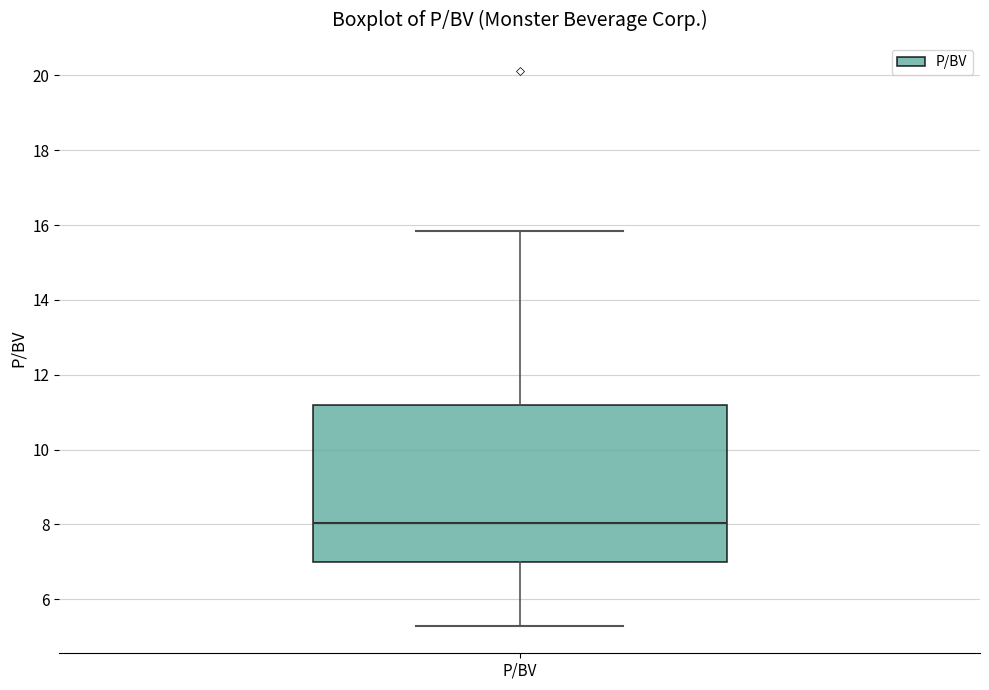

Read this box plot against the y-axis: the position of the median line, the range covered by the box, and the ends of both whiskers. The values are not printed on the chart, so give them approximately, as read against the axis.

median 8.0, box 7.0 to 11.2, whiskers 5.4 to 15.8